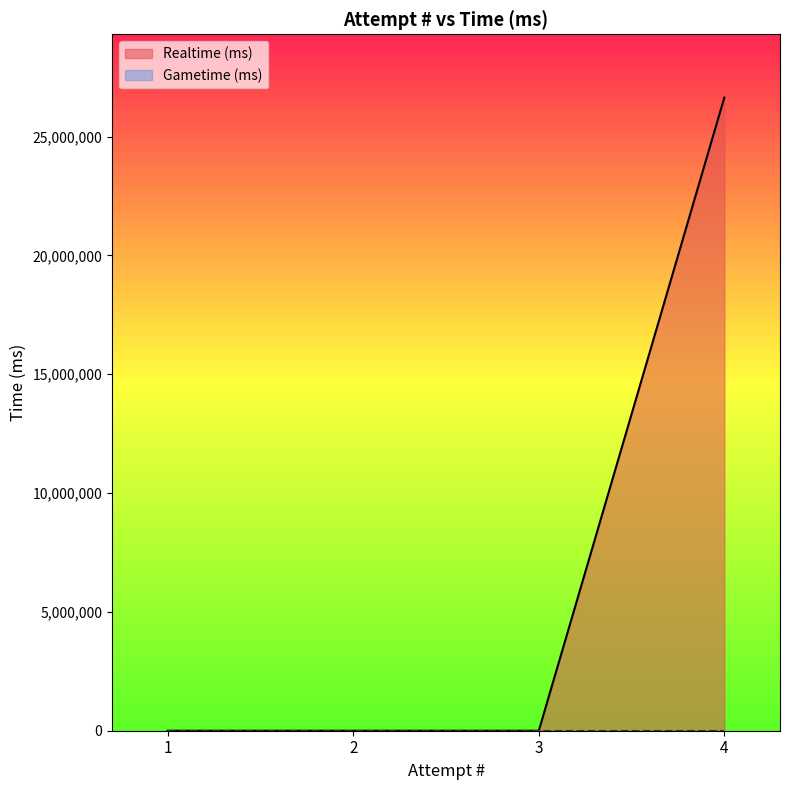

How many series are shown in this chart?

2